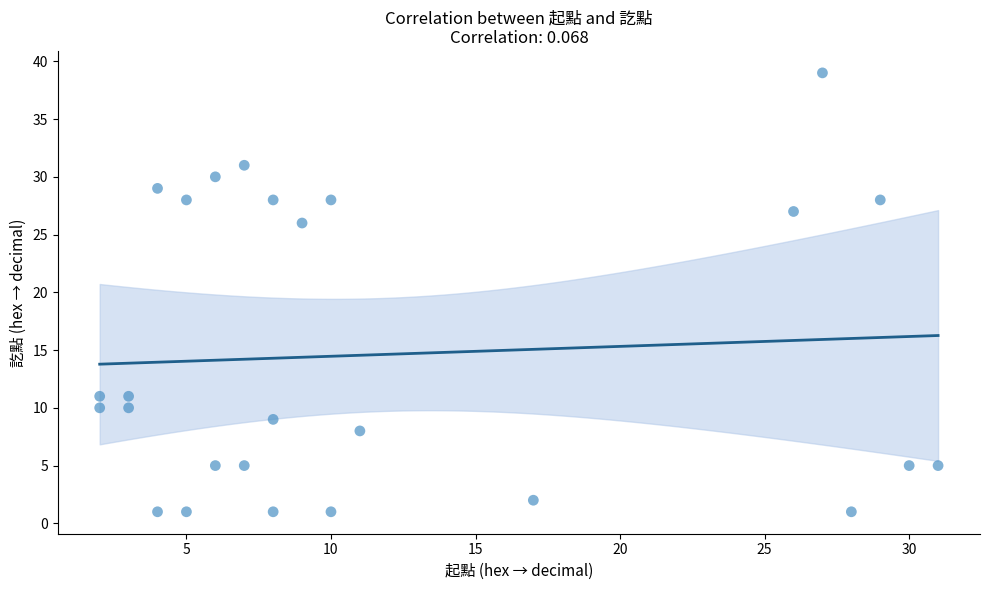

What is the range of Y values (max minus min)?

38